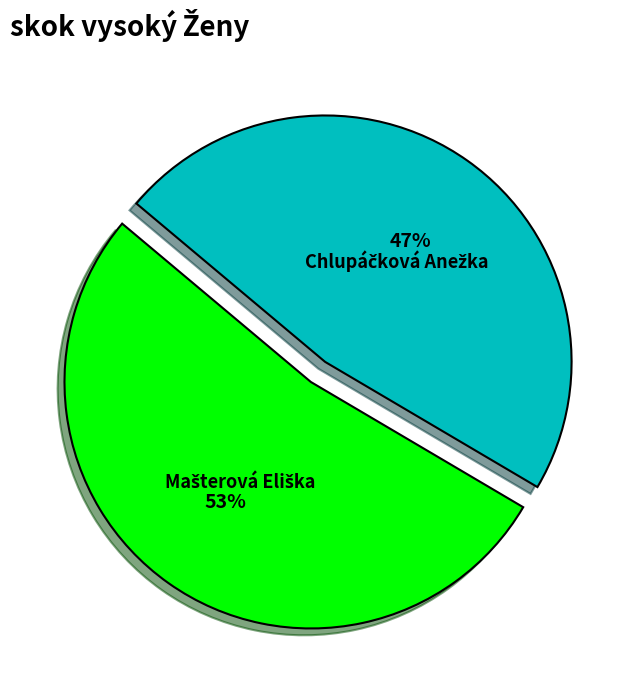

How many segments does this pie chart have?

2